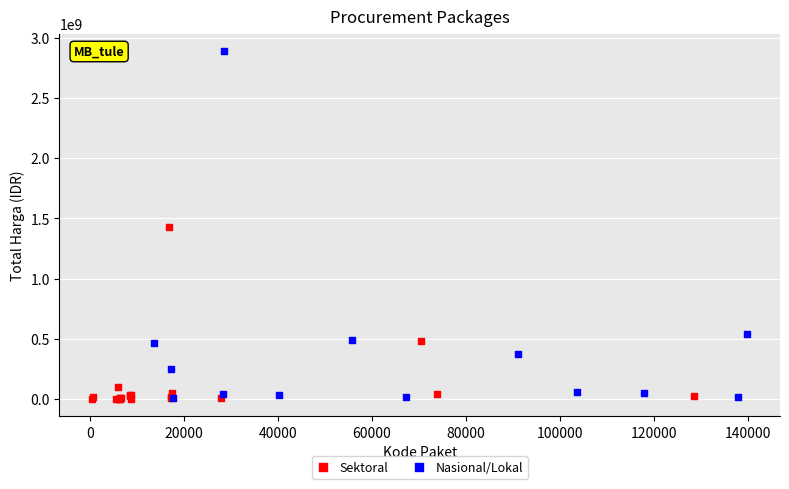

Which series has the widest spread of Y values?

Nasional/Lokal